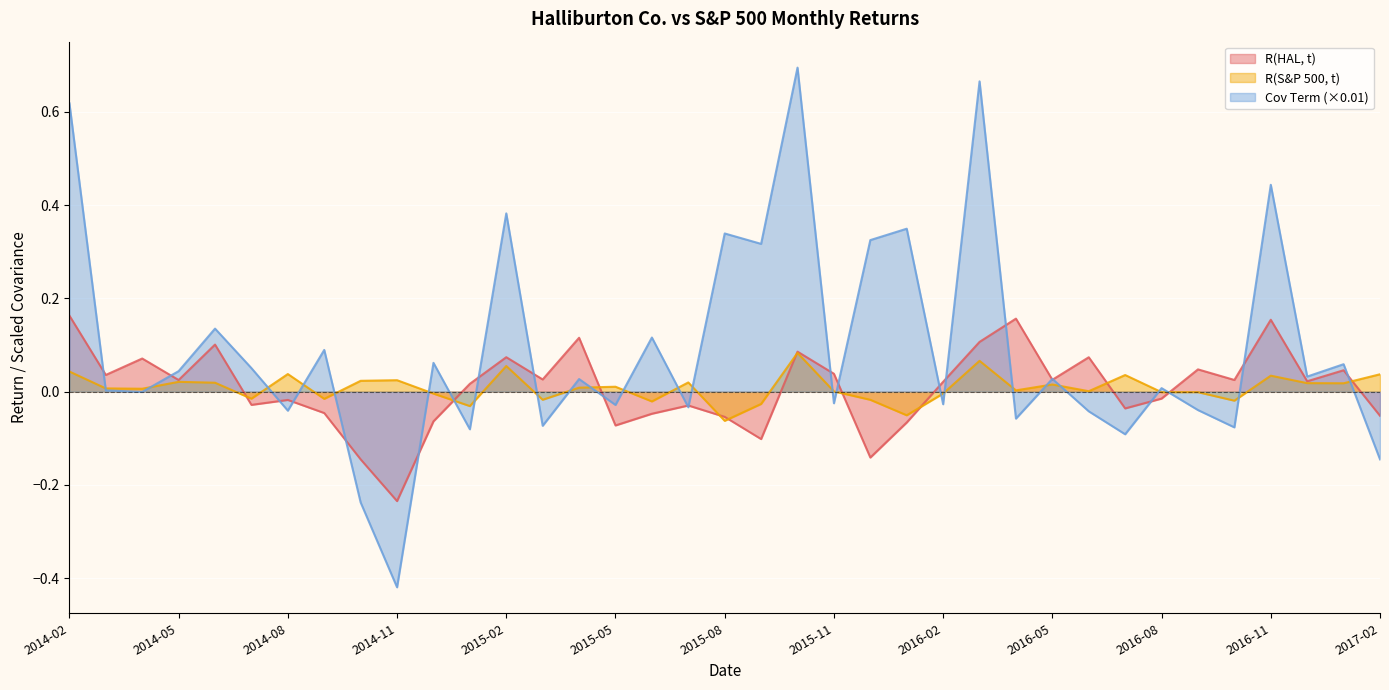

At how many categories does at least one series exceed 0?

37